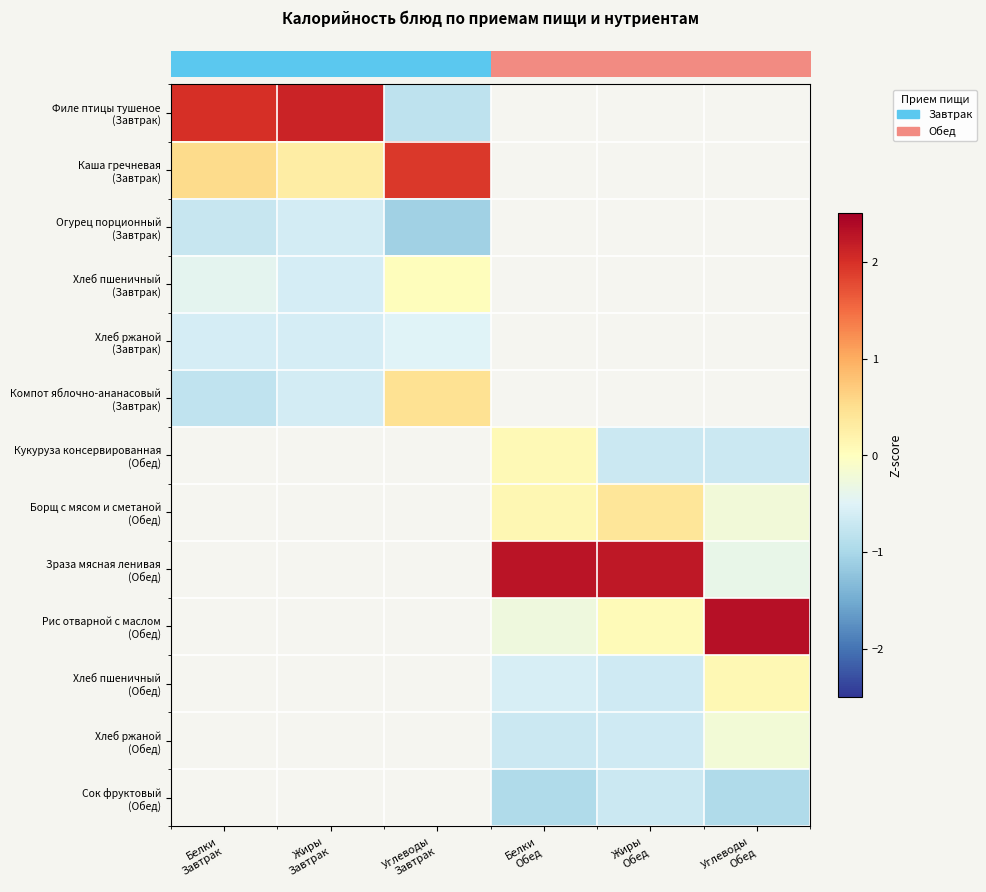

At how many categories does at least one series exceed 0?

6